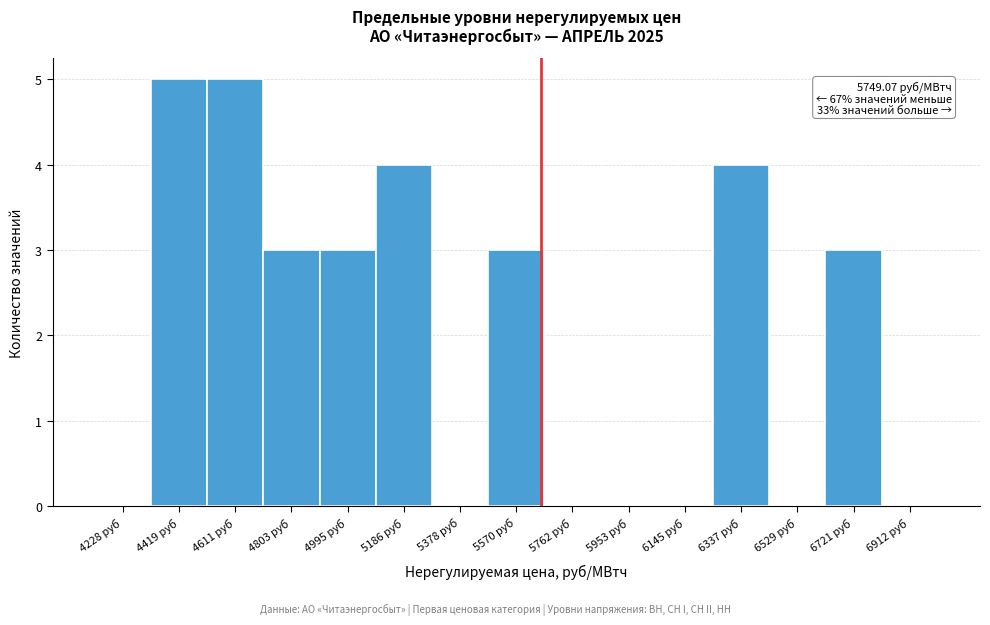

Reading left to right, extract all data points from this chart.

4228 руб=0	4419 руб=5	4611 руб=5	4803 руб=3	4995 руб=3	5186 руб=4	5378 руб=0	5570 руб=3	5762 руб=0	5953 руб=0	6145 руб=0	6337 руб=4	6529 руб=0	6721 руб=3	6912 руб=0